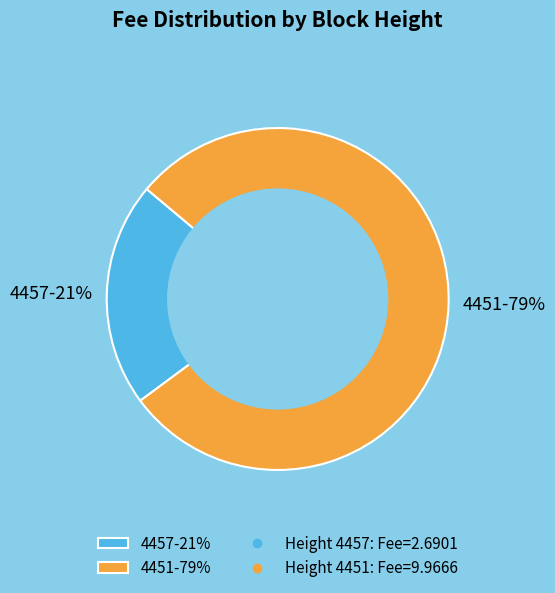

To the nearest percent, what portion does 4451 represent?

79%